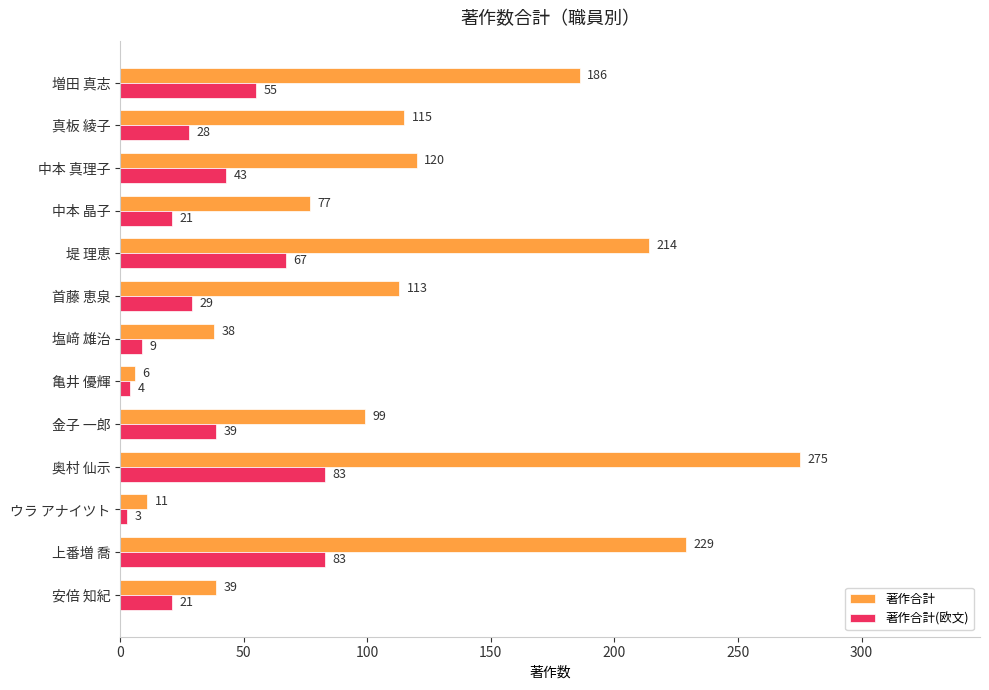

Which series has the widest spread of values?

著作合計